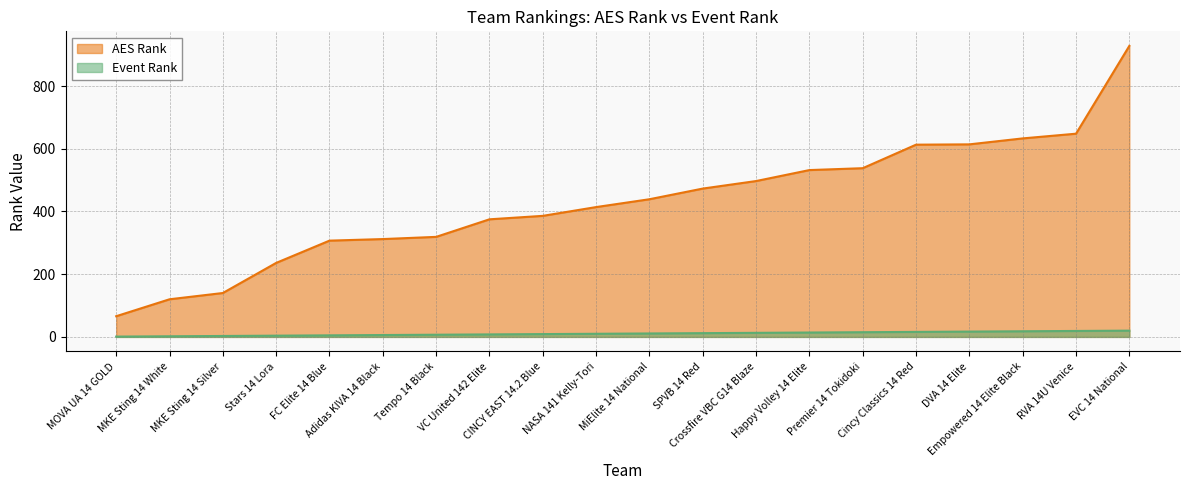

What is the difference between the maximum and second lowest values in the AES Rank series?

808